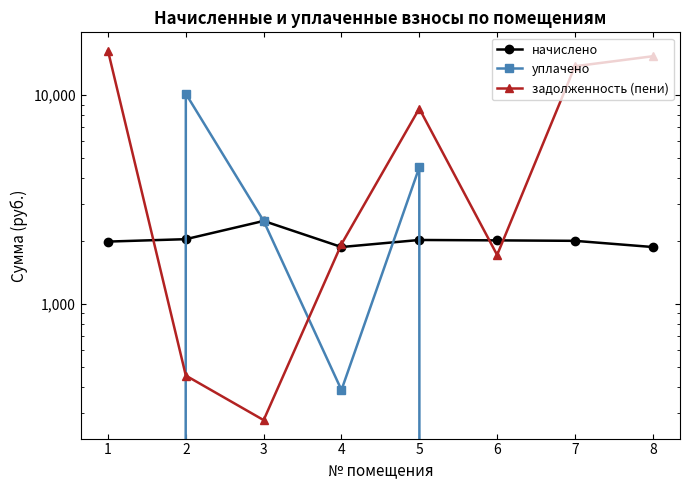

After their last crossing, which series has the higher values: уплачено or начислено?

начислено